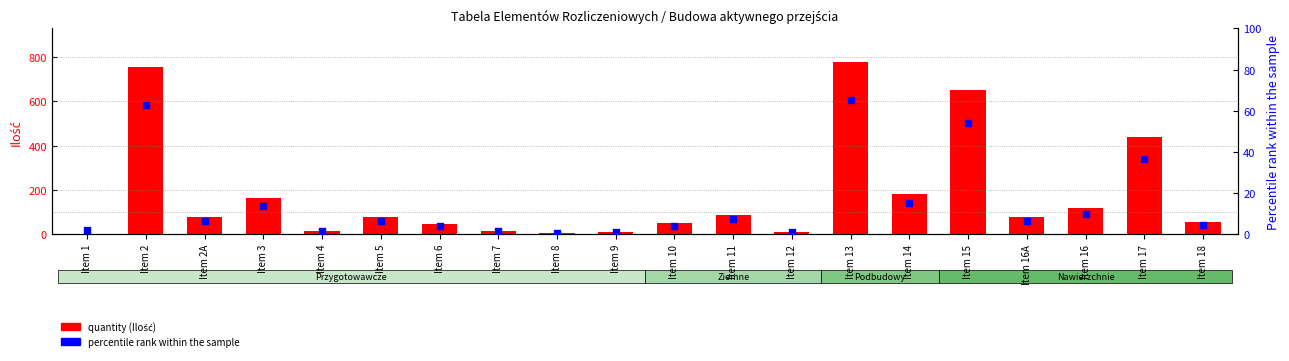

Which series reaches the maximum Y coordinate?

quantity (Ilość)